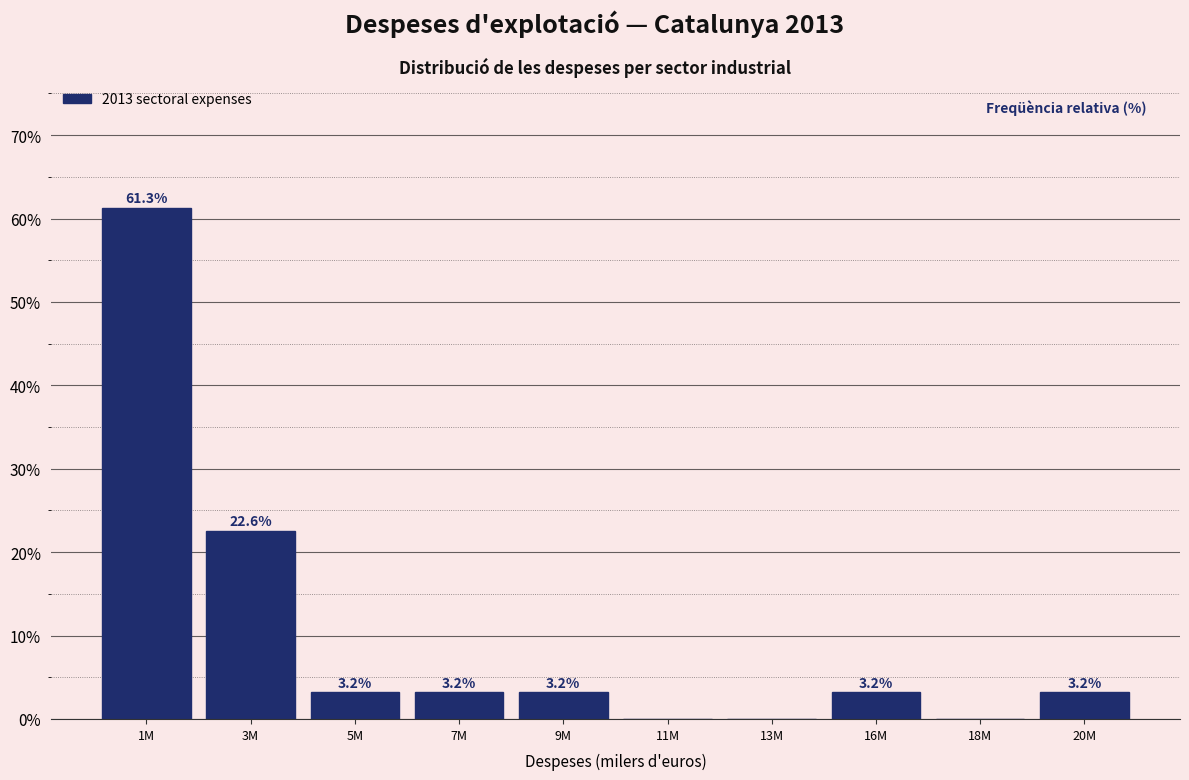

Reading left to right, extract all data points from this chart.

1M=61.3	3M=22.6	5M=3.2	7M=3.2	9M=3.2	11M=0.0	13M=0.0	16M=3.2	18M=0.0	20M=3.2